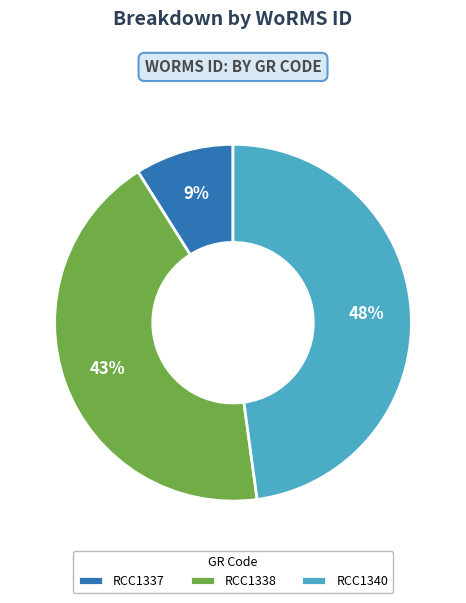

Combined, do RCC1340 and RCC1337 account for over 50%?

Yes